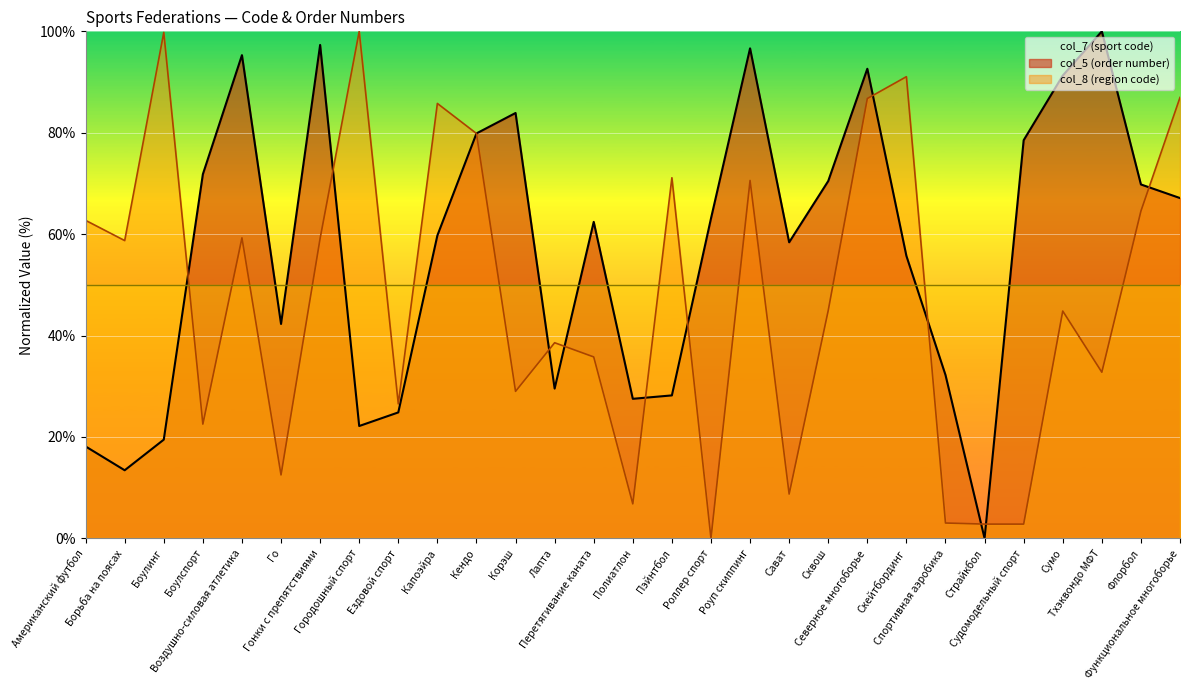

Reading left to right, what are all the values shown in this chart?

col_7: Американский футбол=18.1	Борьба на поясах=13.4	Боулинг=19.5	Боулспорт=71.8	Воздушно-силовая атлетика=95.3	Го=42.3	Гонки с препятствиями=97.3	Городошный спорт=22.1	Ездовой спорт=24.8	Капоэйра=59.7	Кендо=79.9	Корэш=83.9	Лапта=29.5	Перетягивание каната=62.4	Полиатлон=27.5	Пэйнтбол=28.2	Роллер спорт=63.1	Роуп скиппинг=96.6	Сават=58.4	Сквош=70.5	Северное многоборье=92.6	Скейтбординг=55.7	Спортивная аэробика=32.2	Страйкбол=0.0	Судомодельный спорт=78.5	Сумо=91.3	Тхэквондо МФТ=100.0	Флорбол=69.8	Функциональное многоборье=67.1
col_5: Американский футбол=62.7	Борьба на поясах=58.7	Боулинг=99.8	Боулспорт=22.5	Воздушно-силовая атлетика=59.3	Го=12.5	Гонки с препятствиями=59.2	Городошный спорт=100.0	Ездовой спорт=26.5	Капоэйра=85.8	Кендо=79.8	Корэш=29.0	Лапта=38.6	Перетягивание каната=35.8	Полиатлон=6.8	Пэйнтбол=71.1	Роллер спорт=0.0	Роуп скиппинг=70.6	Сават=8.7	Сквош=44.9	Северное многоборье=86.7	Скейтбординг=91.1	Спортивная аэробика=3.0	Страйкбол=2.8	Судомодельный спорт=2.8	Сумо=44.8	Тхэквондо МФТ=32.8	Флорбол=64.5	Функциональное многоборье=87.0